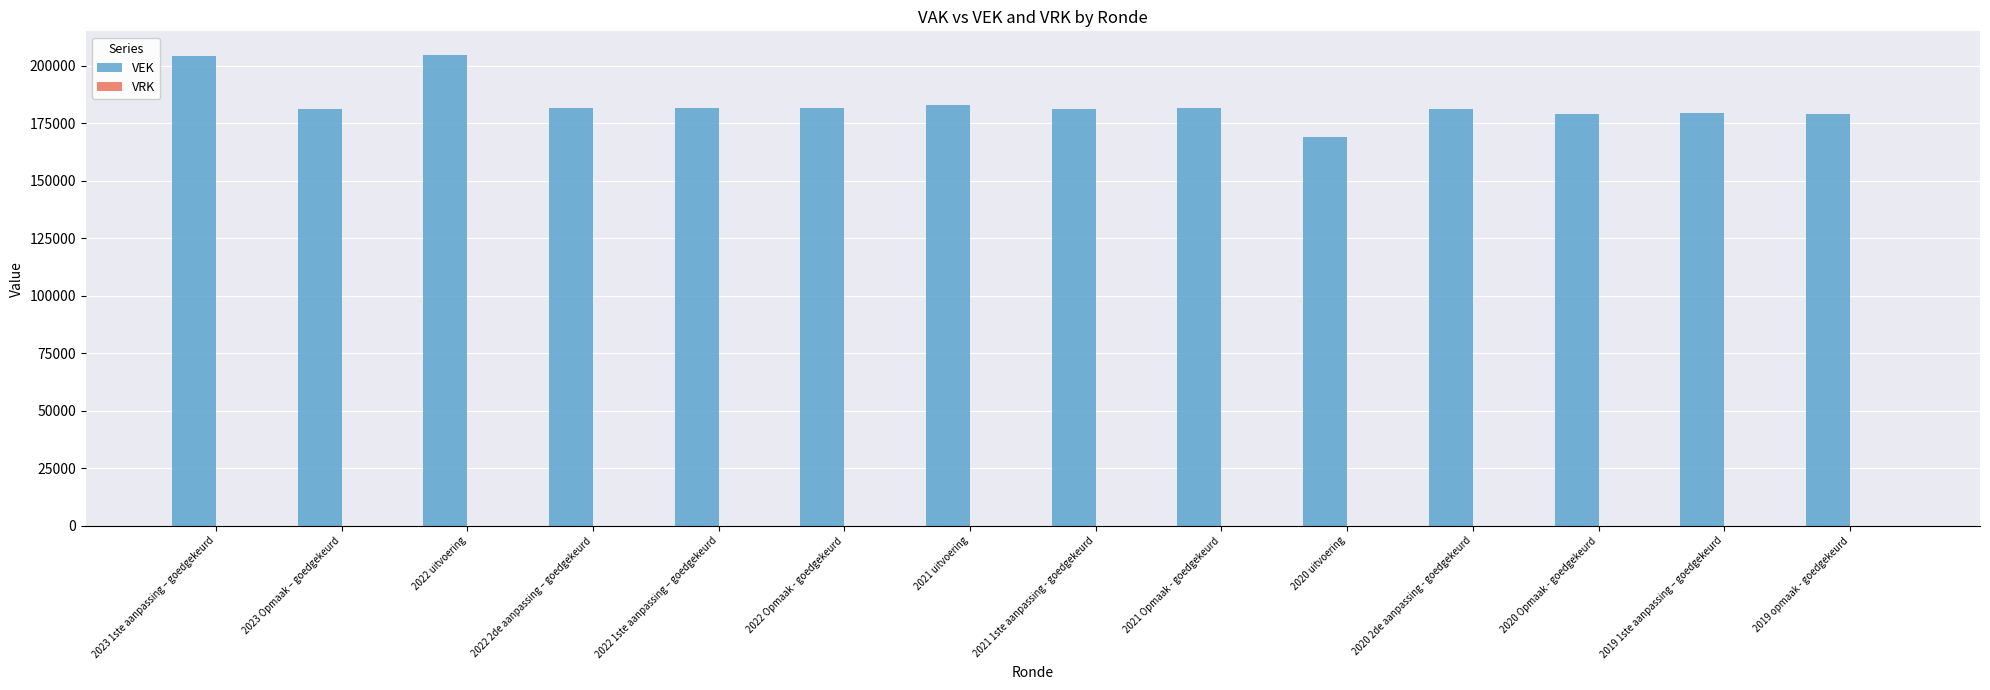

What position from the right is 2023 Opmaak – goedgekeurd?

13